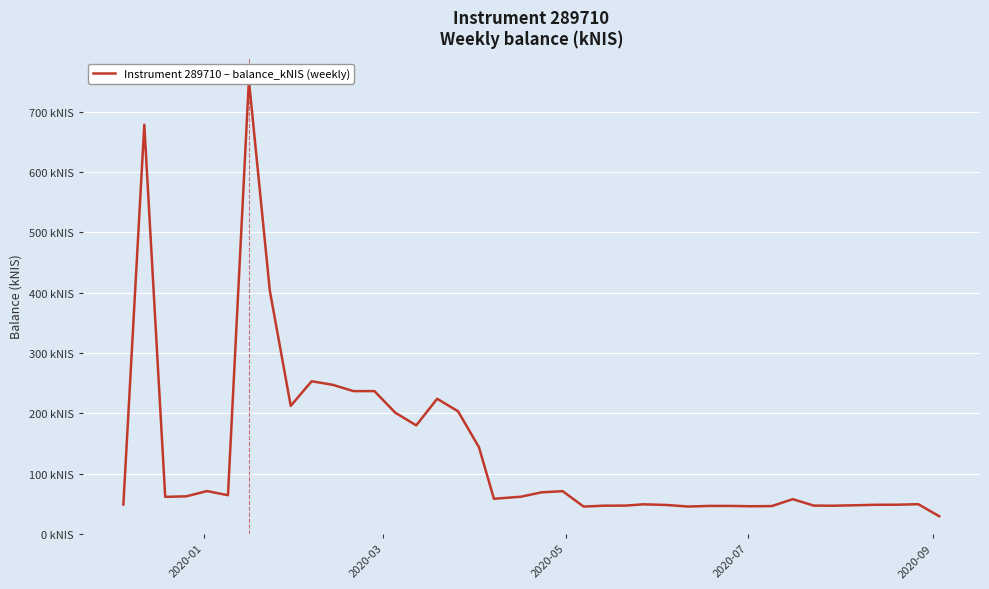

How many categories are shown in the chart?

40